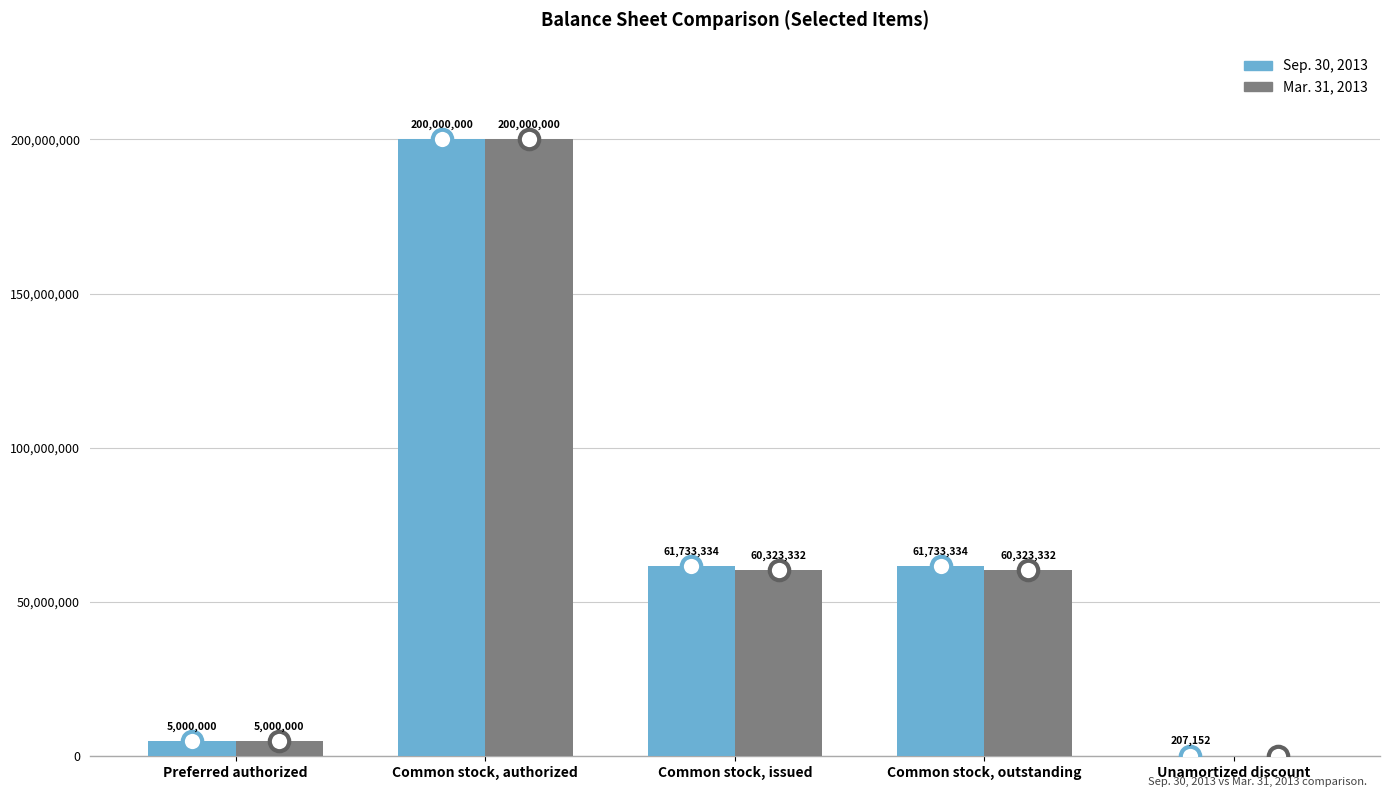

Is the value of Mar. 31, 2013 at Common stock, outstanding greater than the value of Sep. 30, 2013 at Common stock, issued?

No